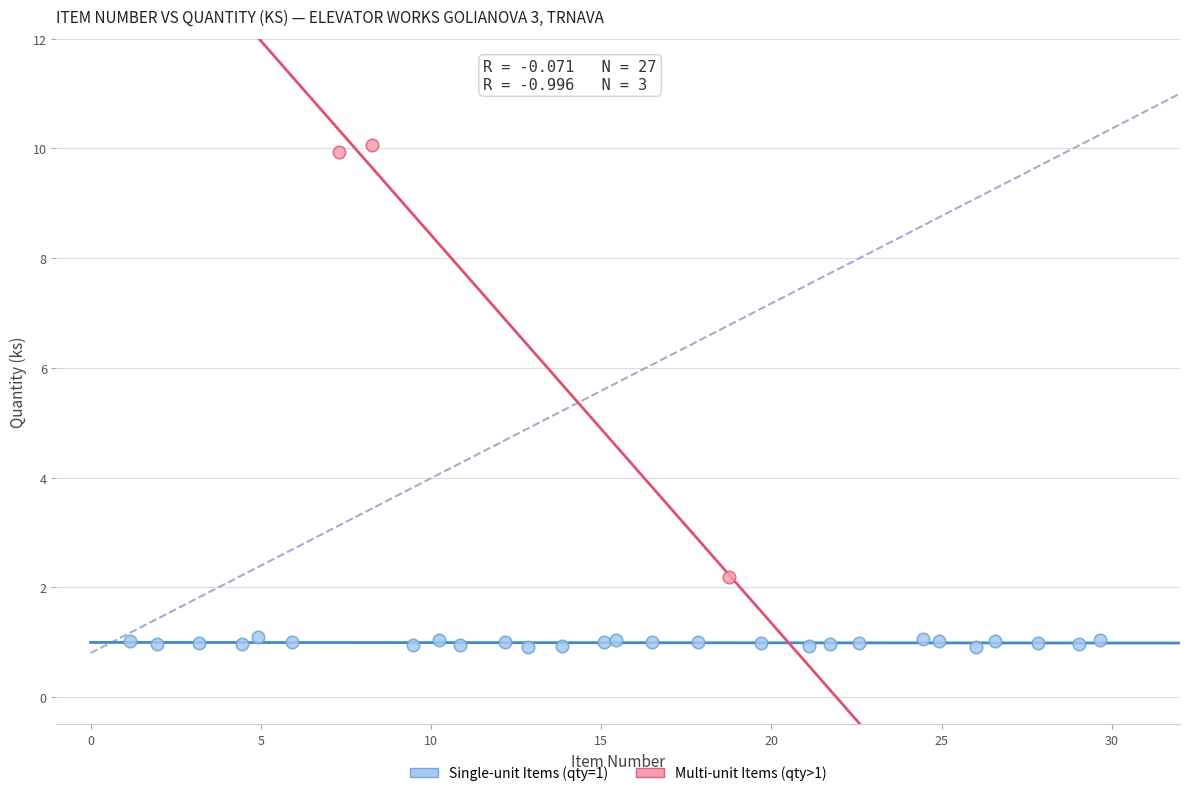

Which series has the largest Y range (max minus min)?

Multi-unit Items (qty>1)